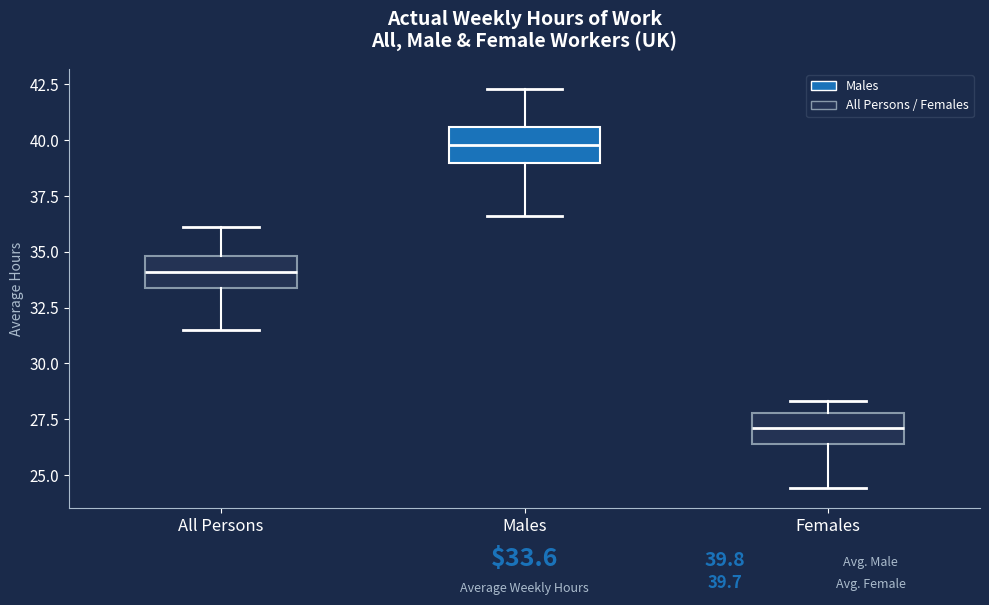

Which box has the lowest median line?

Females